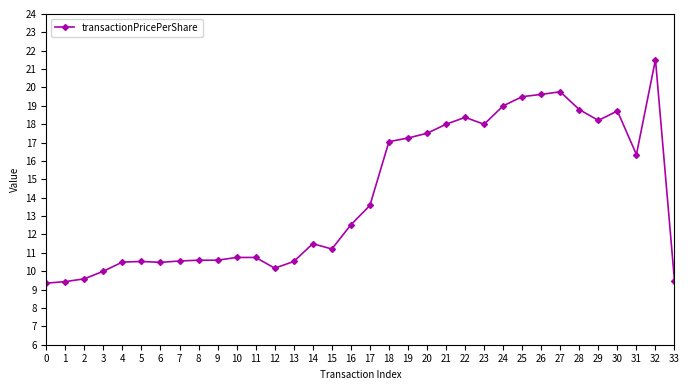

What is the difference between the maximum and minimum values?

12.2